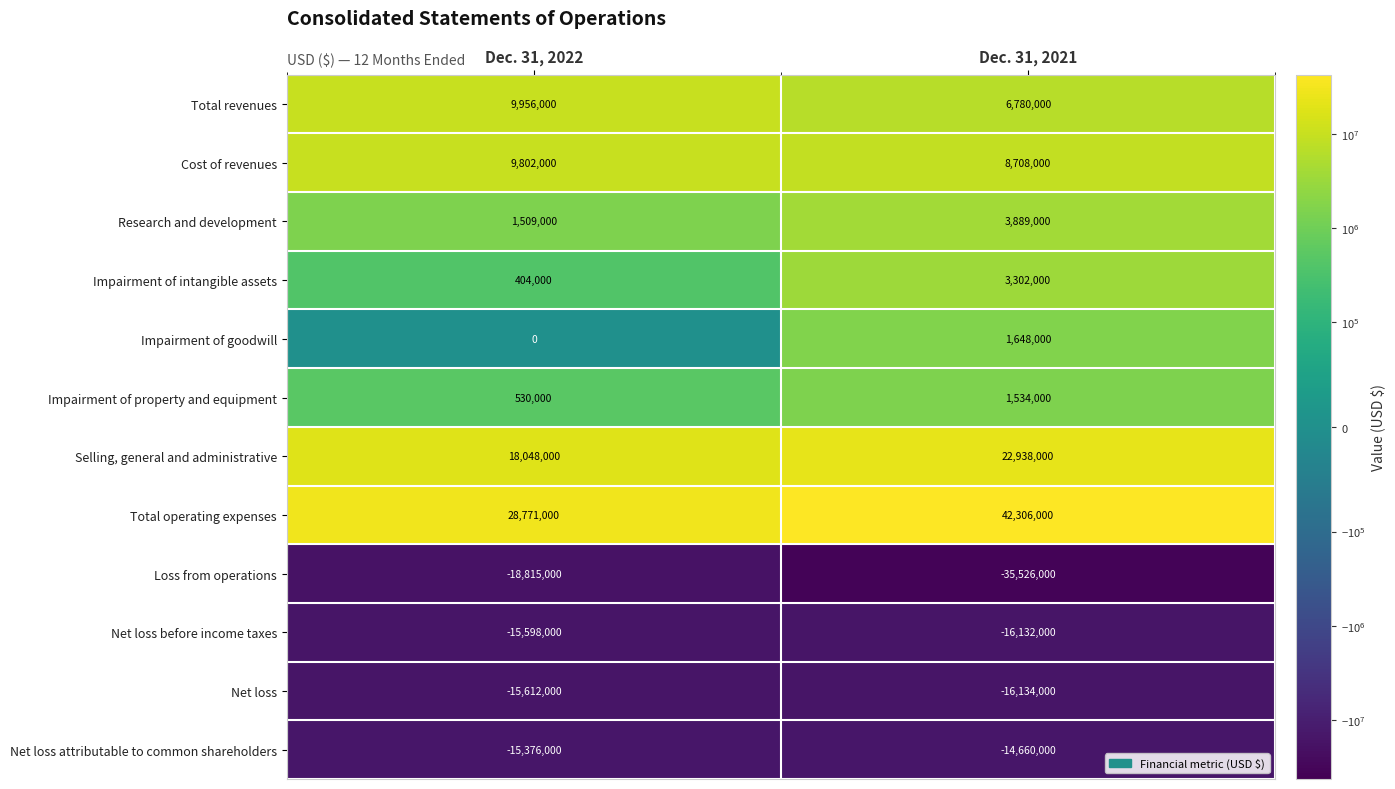

How many data points does each series have?

2